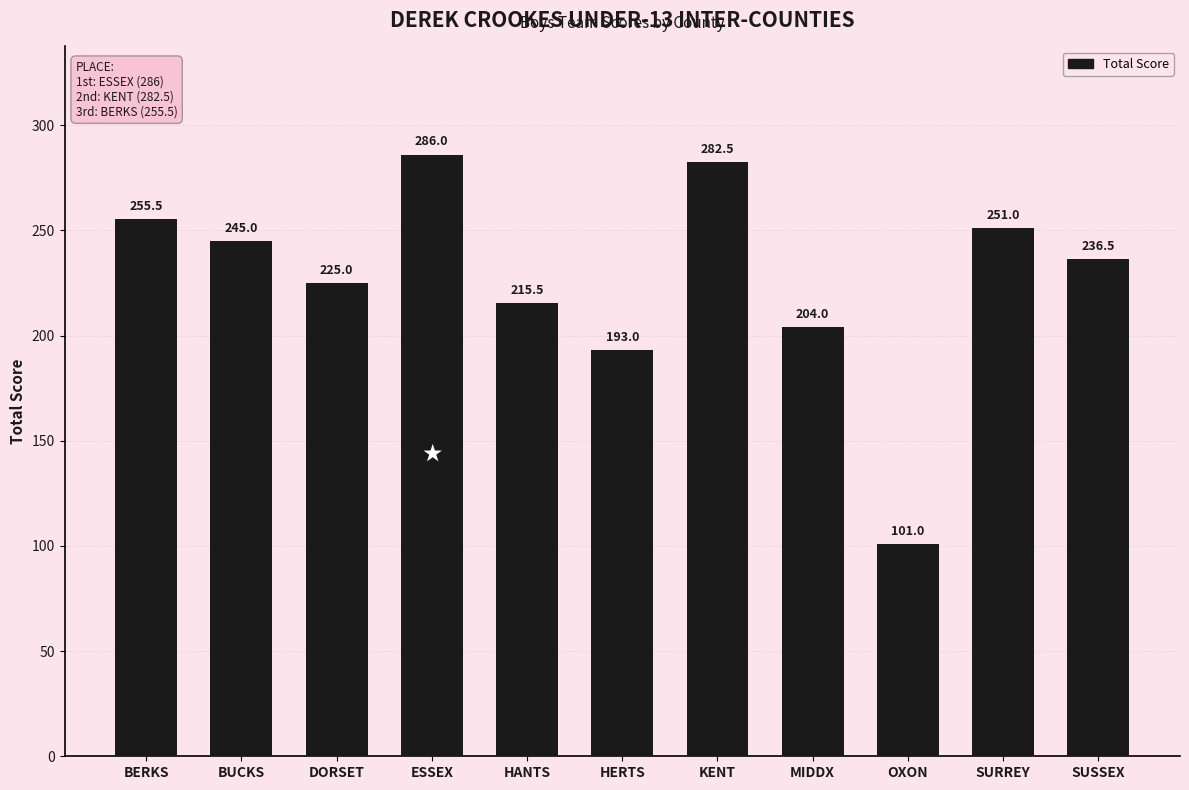

What position from the right is HERTS?

6